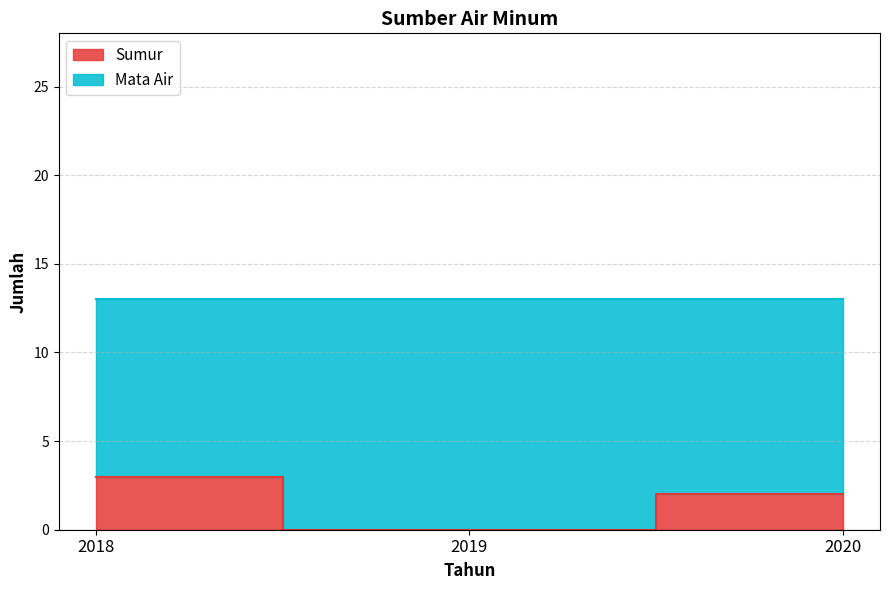

What is the sum of all values?

5